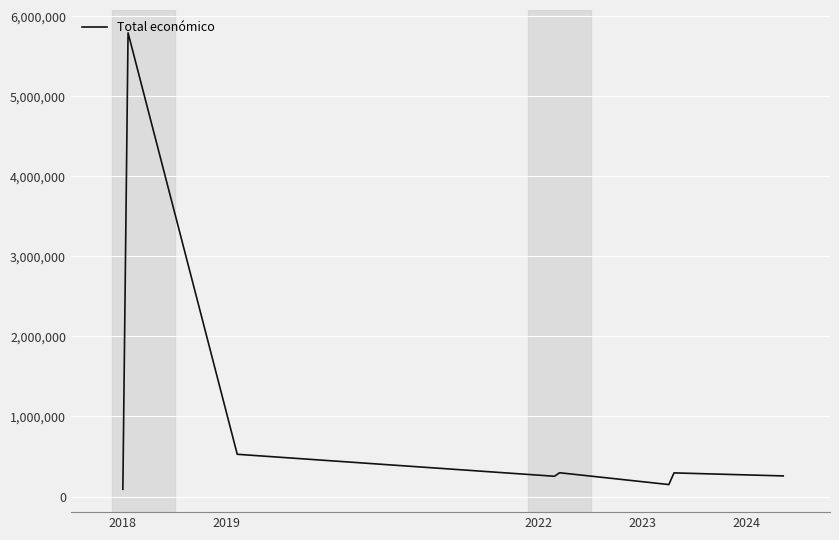

What is the sum of all values?

7664836